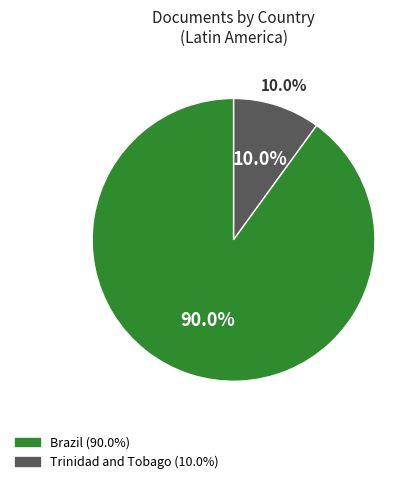

Which category has the smallest portion of the pie?

Trinidad and Tobago